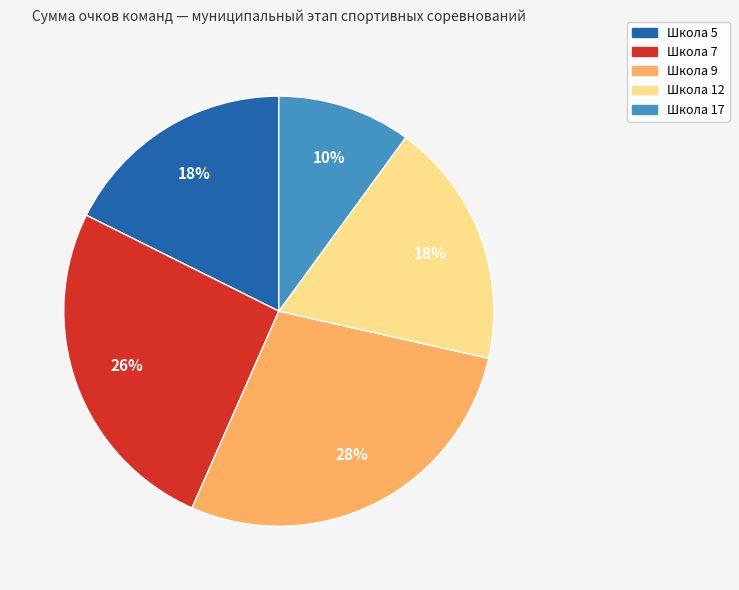

Is it true that Школа 12 is 12% of the pie?

False